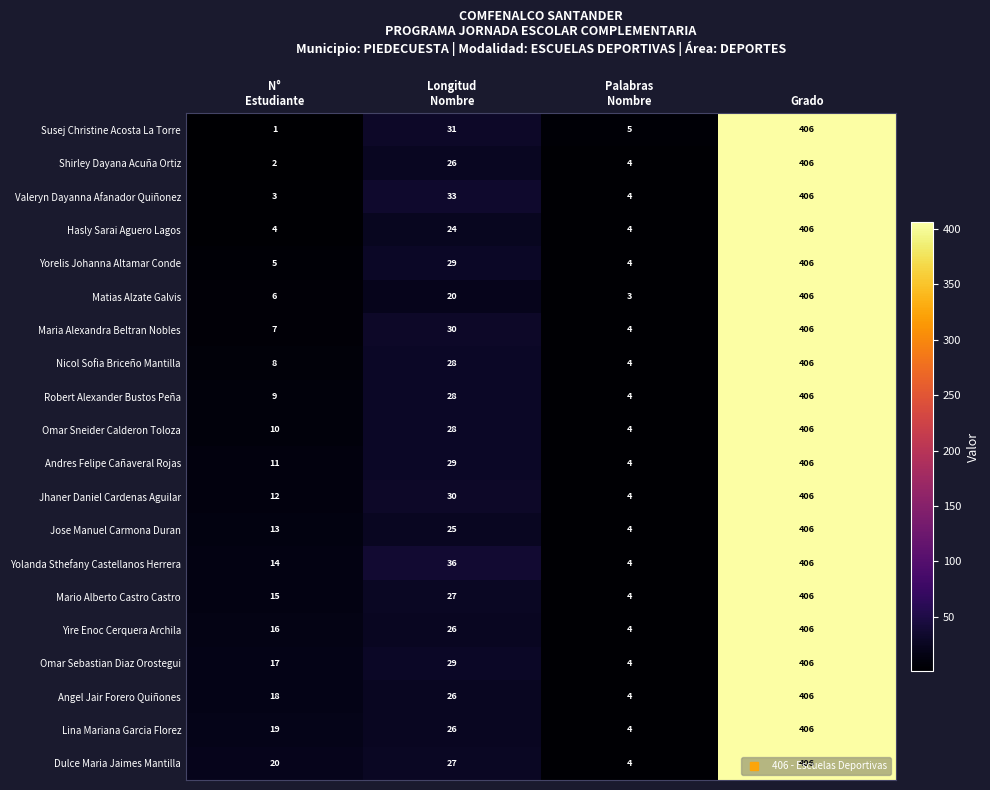

What is the maximum value shown in the chart?

406